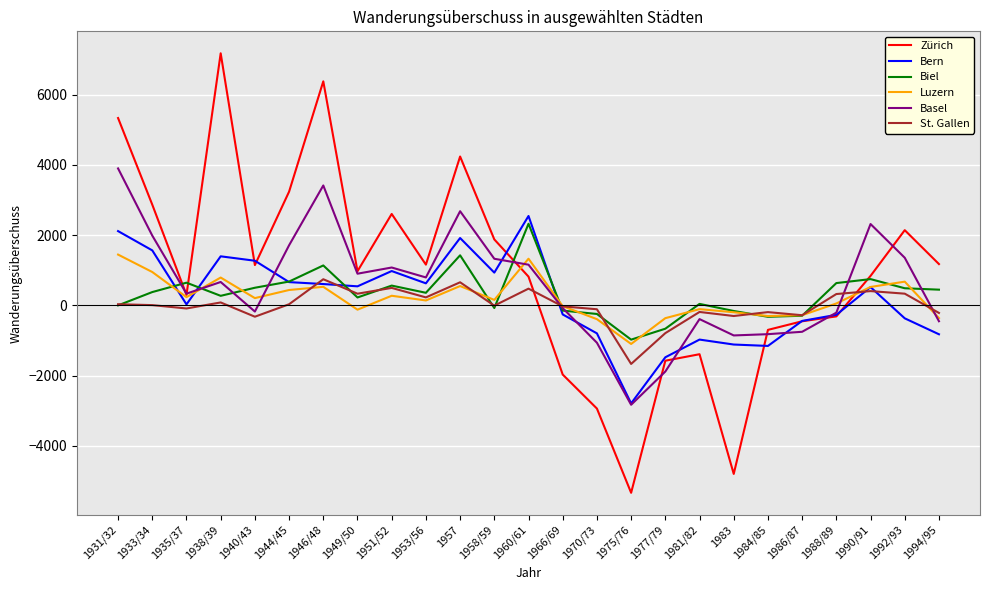

True or false: Luzern has more than 2 points higher than both neighbors.

True